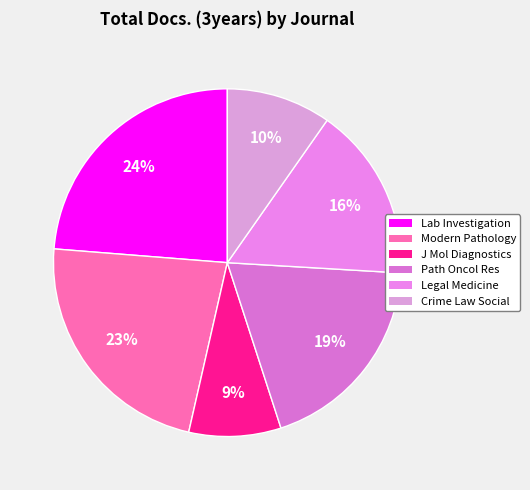

Count the number of slices in the pie.

6